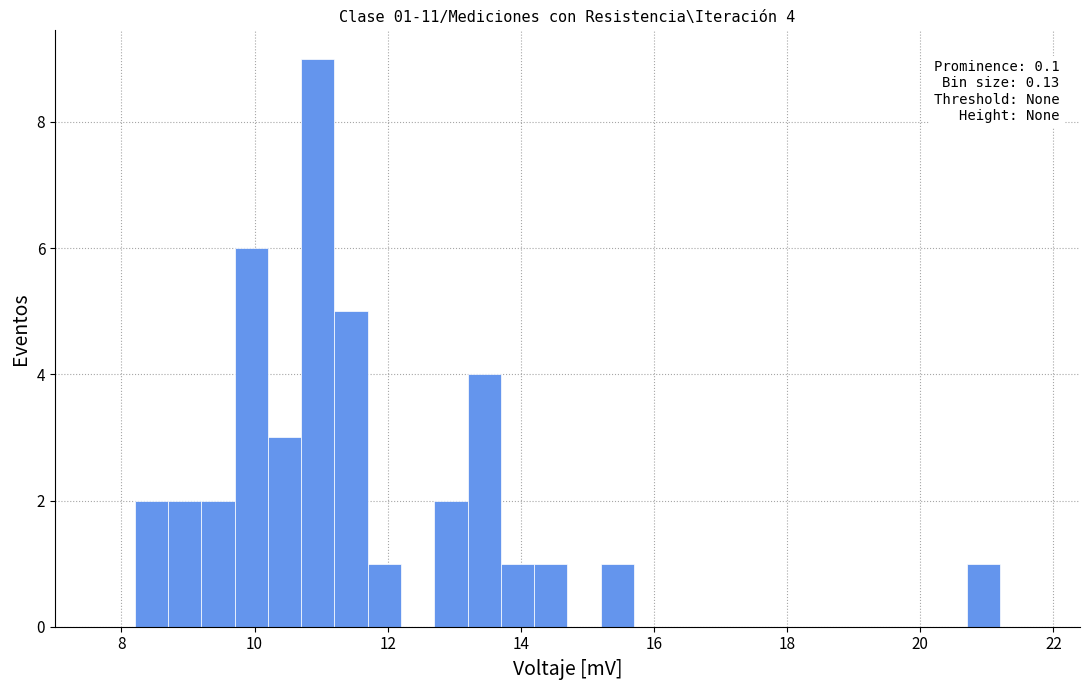

Around what value on the x-axis is the tallest bar? Give the approximate position of its centre, as read against the axis.

11.0